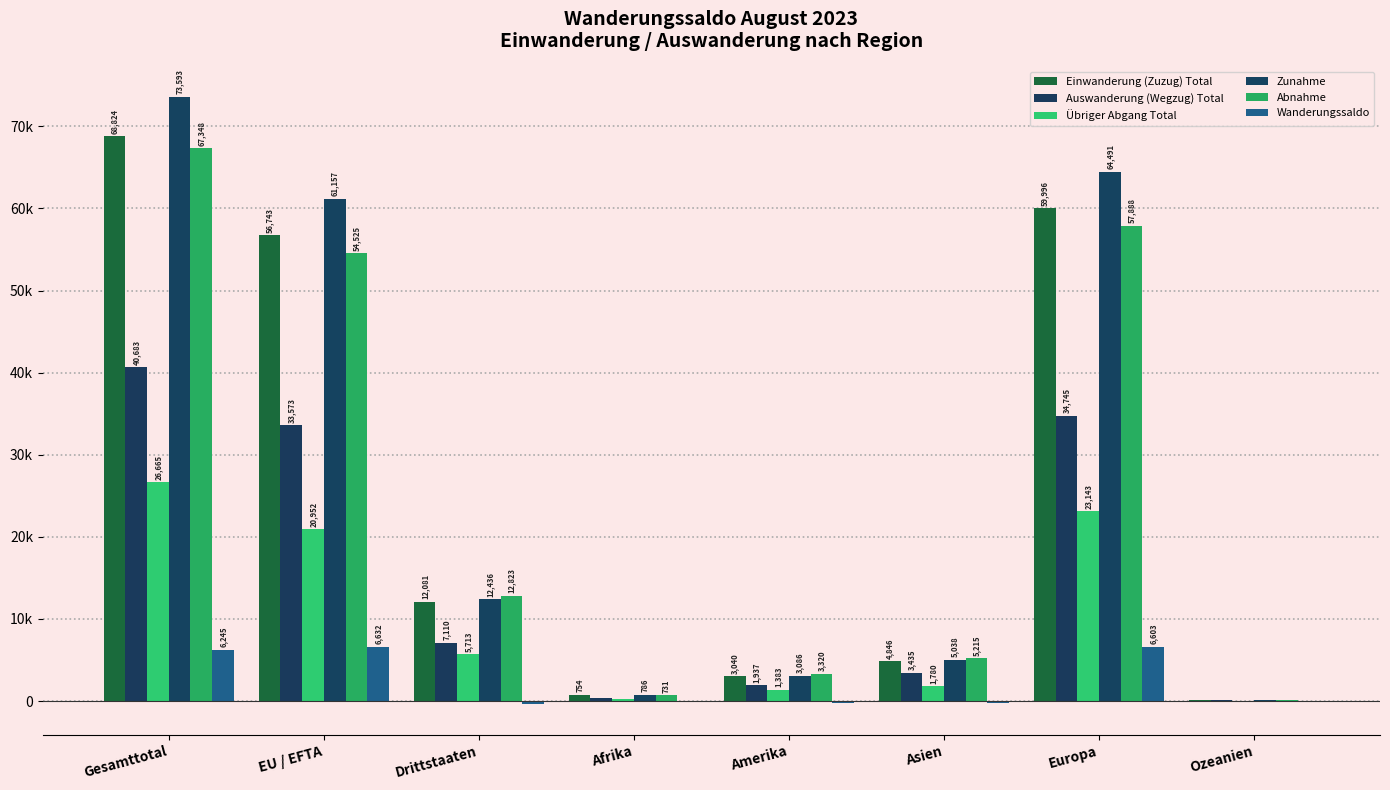

Rank the categories by Einwanderung (Zuzug) Total value from lowest to highest.

Ozeanien, Afrika, Amerika, Asien, Drittstaaten, EU / EFTA, Europa, Gesamttotal